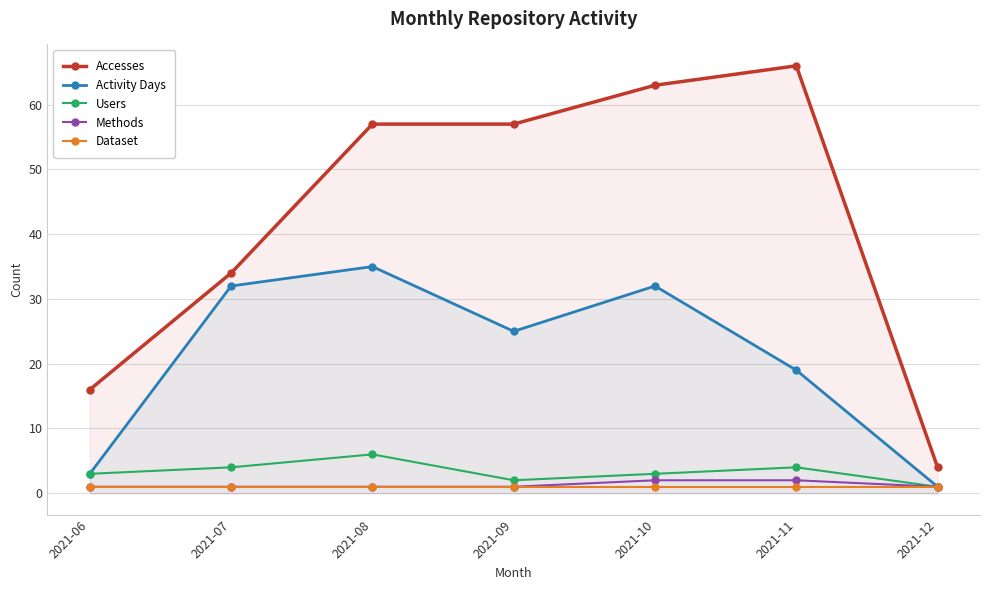

True or false: Methods has a value of 1 at 2021-06.

True